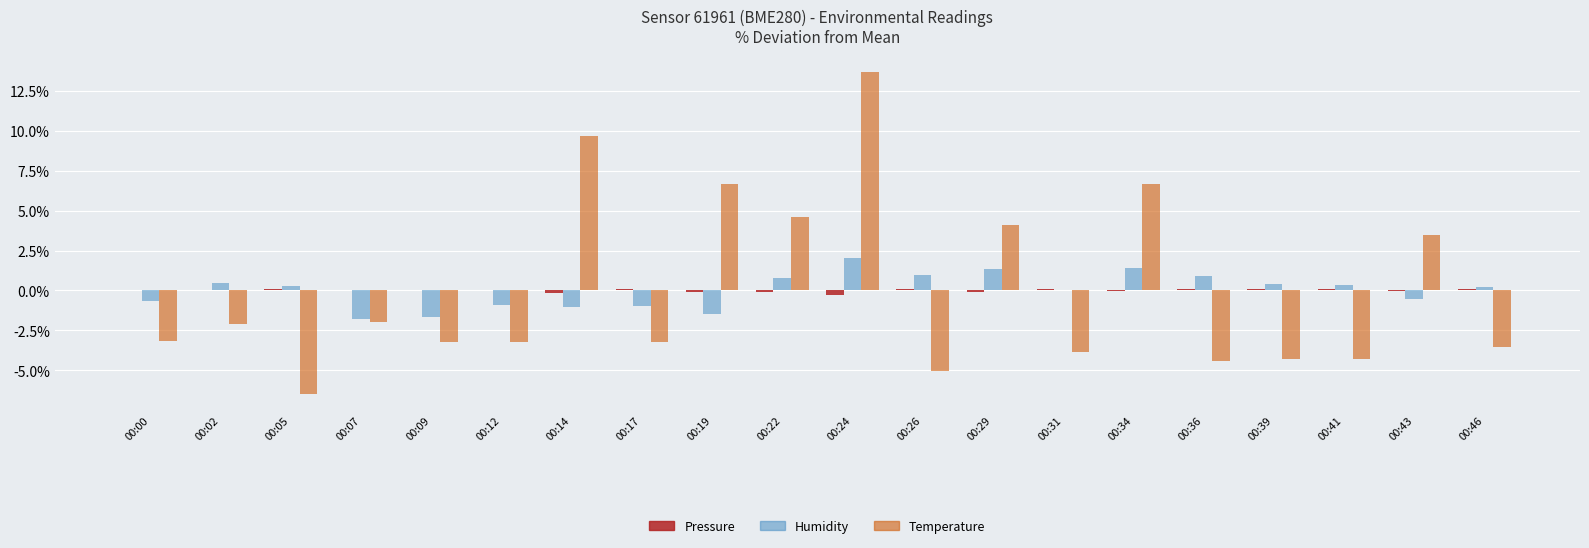

Which category has the highest value across all series?

00:24